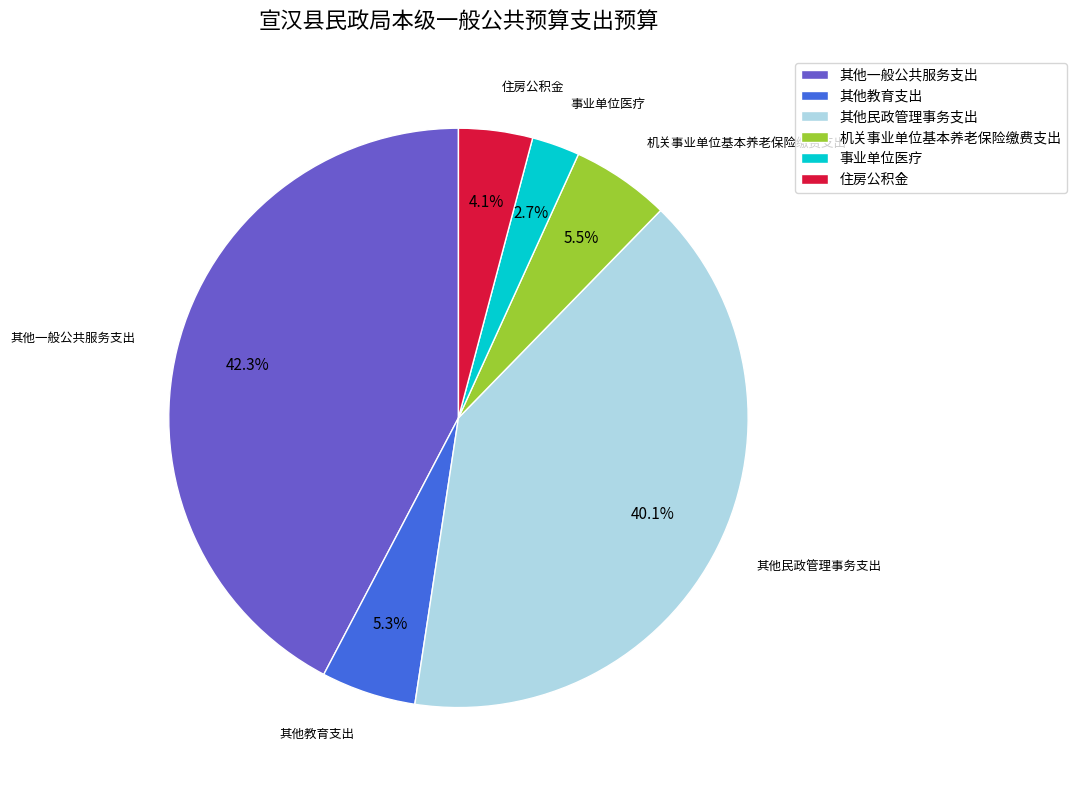

Is there a majority slice in this chart?

No